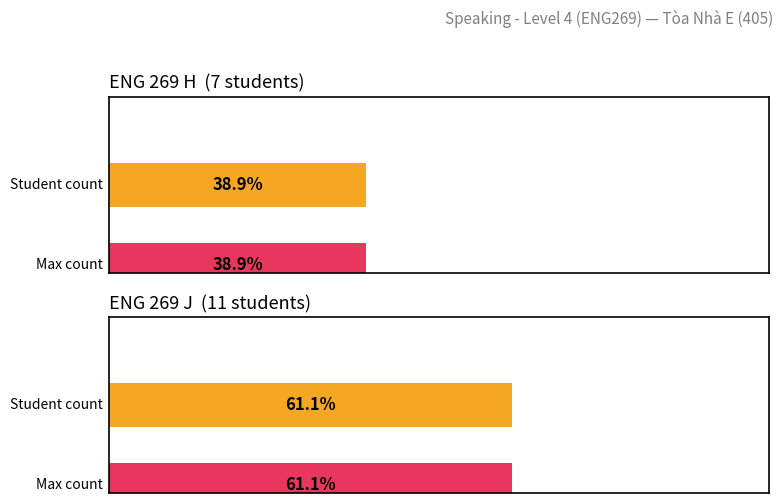

Rank the series by their maximum value, from highest to lowest.

ENG 269 J, ENG 269 H